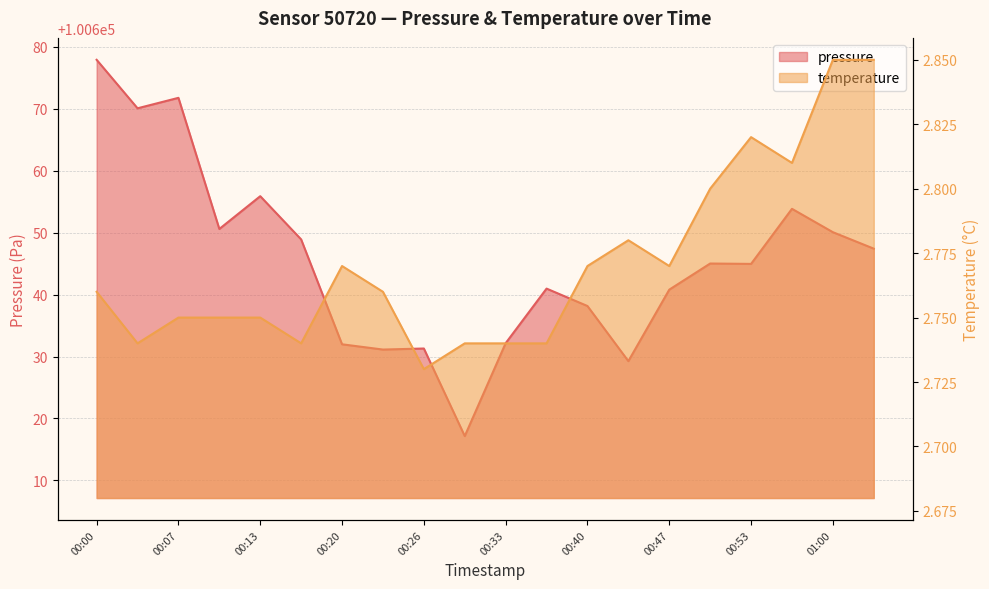

Which series has the widest spread of values?

pressure